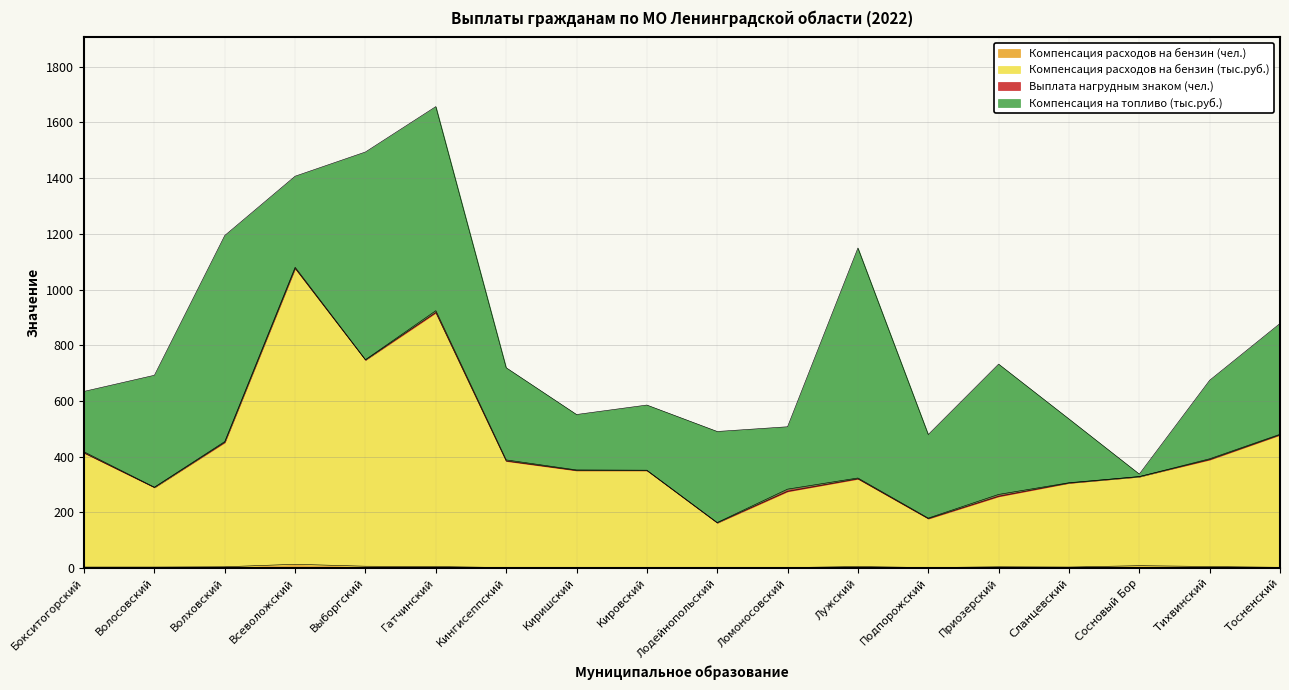

At which category is the sum across all series the highest?

Гатчинский